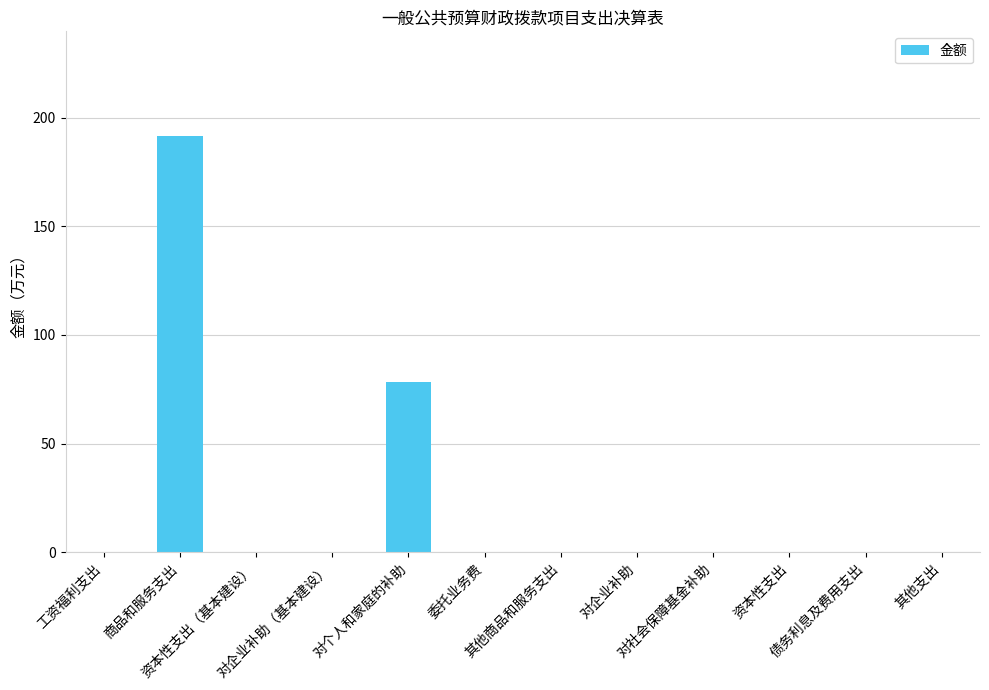

Which label corresponds to the largest value in the chart?

商品和服务支出